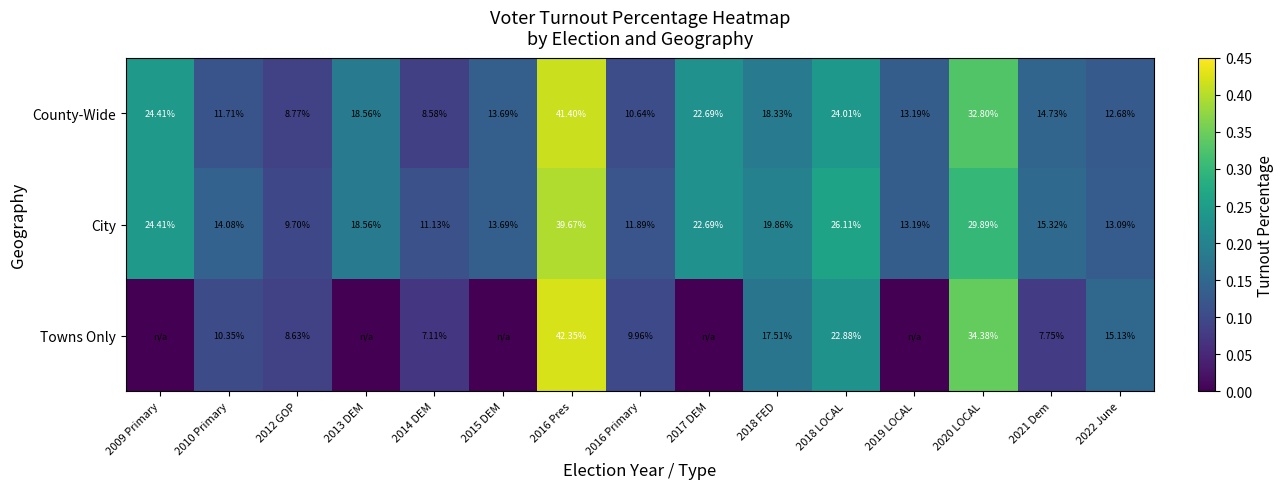

Is the value of City at 2014 DEM greater than the value of Towns Only at 2018 LOCAL?

No